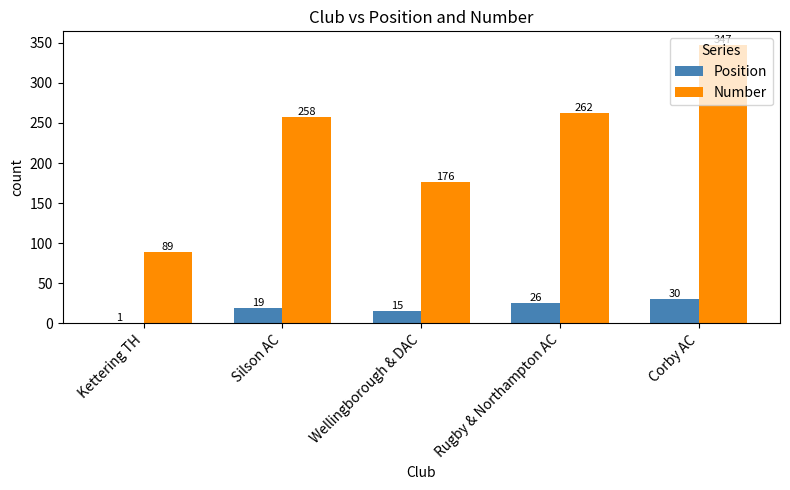

Are the bars grouped side by side (vs. stacked)?

Yes